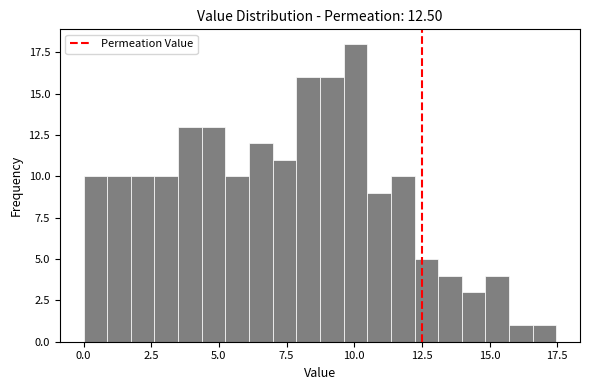

Read against the x-axis, roughly where is the centre of the tallest bar?

10.0